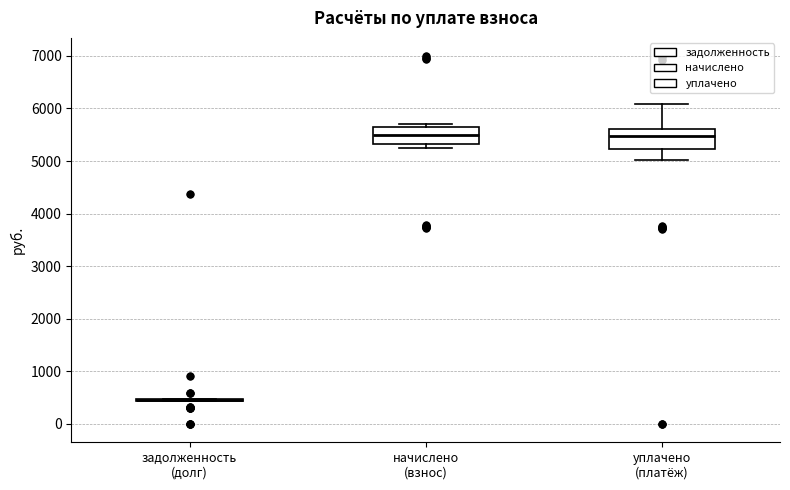

Reading left to right, transcribe this box plot: for each box, give where its median line is, the range the box spans, and where its two whiskers end, as read against the y-axis. The values are not printed on the chart, so give them approximately, as read against the axis.

задолженность (долг): box collapsed to a line at 500, whiskers 400 to 500
начислено (взнос): median 5500, box 5300 to 5700, whiskers 5200 to 5700 (just above the box's upper edge)
уплачено (платёж): median 5500, box 5200 to 5600, whiskers 5000 to 6100